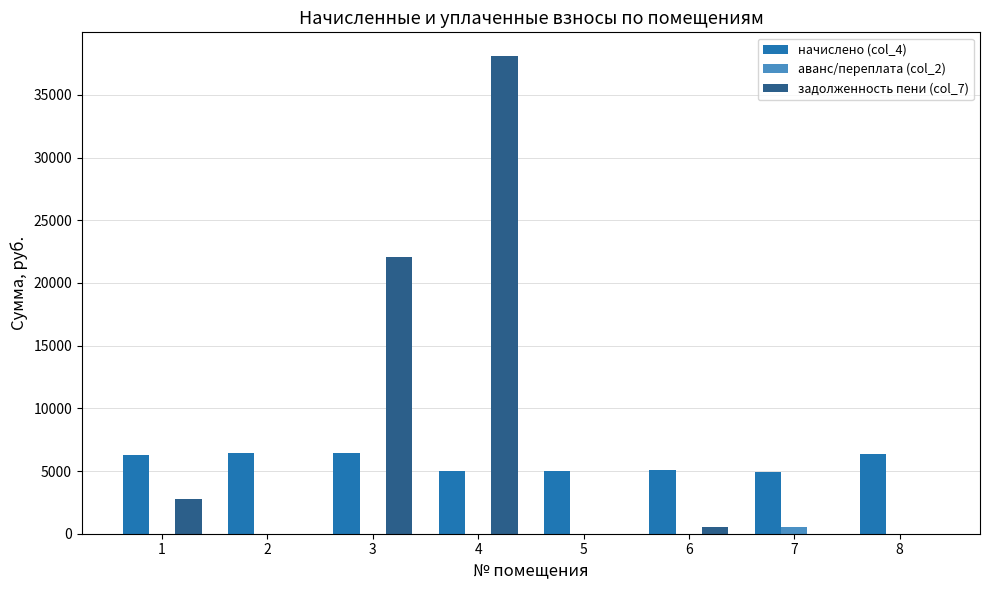

At which label is задолженность пени (col_7) closest to 19040?

3